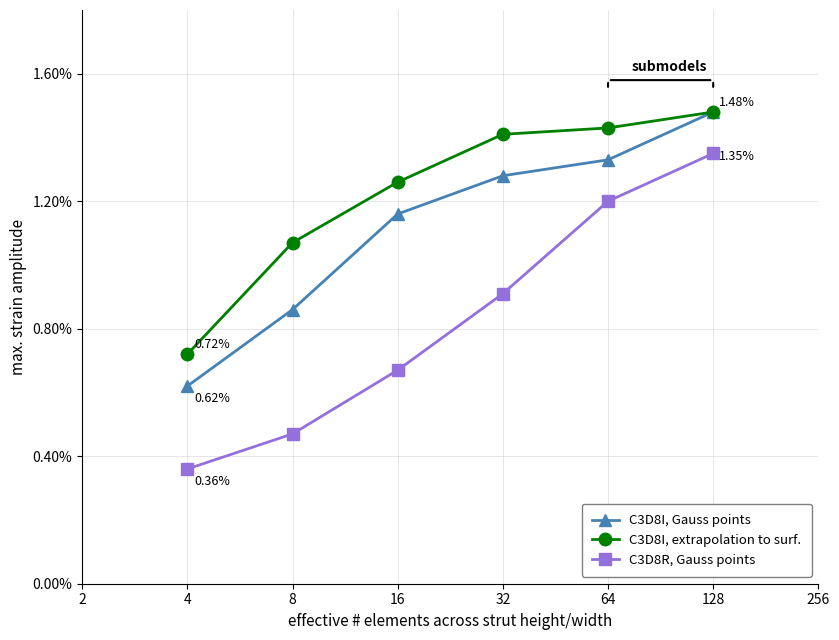

What is the sum of all C3D8I, Gauss points values?

0.1